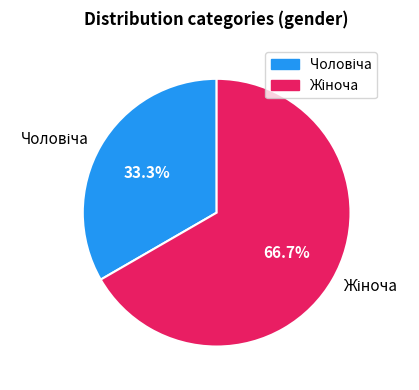

Does any single category account for the majority?

Yes